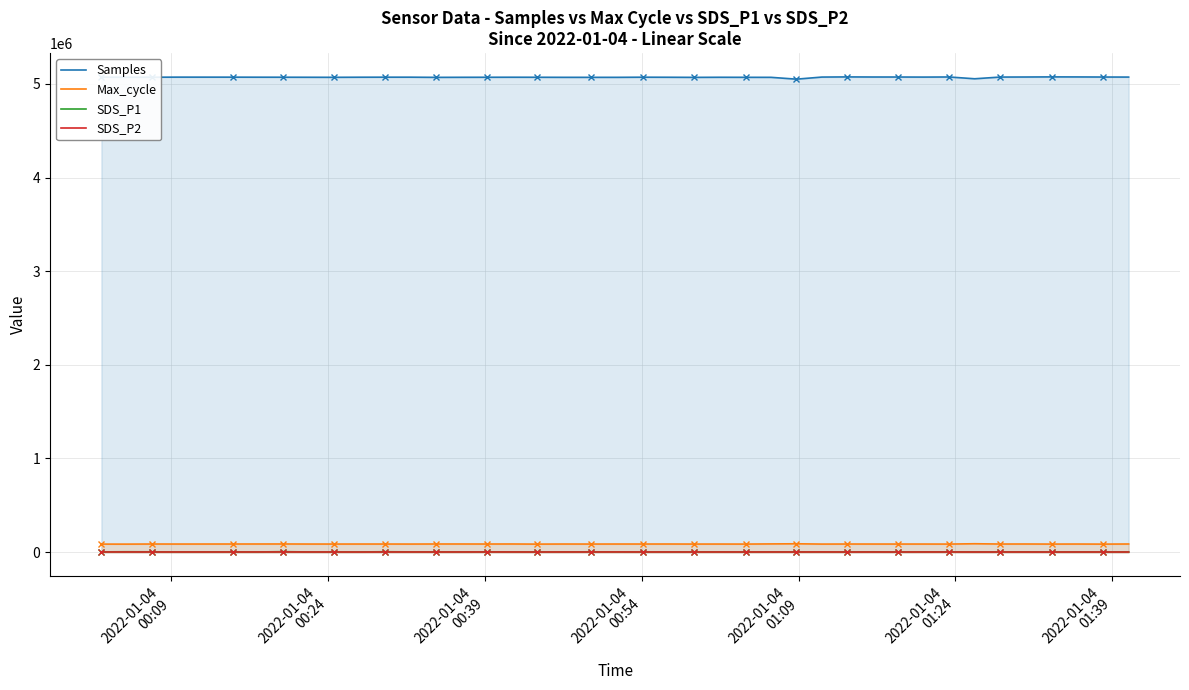

What is the maximum value for Samples?

5075274.0